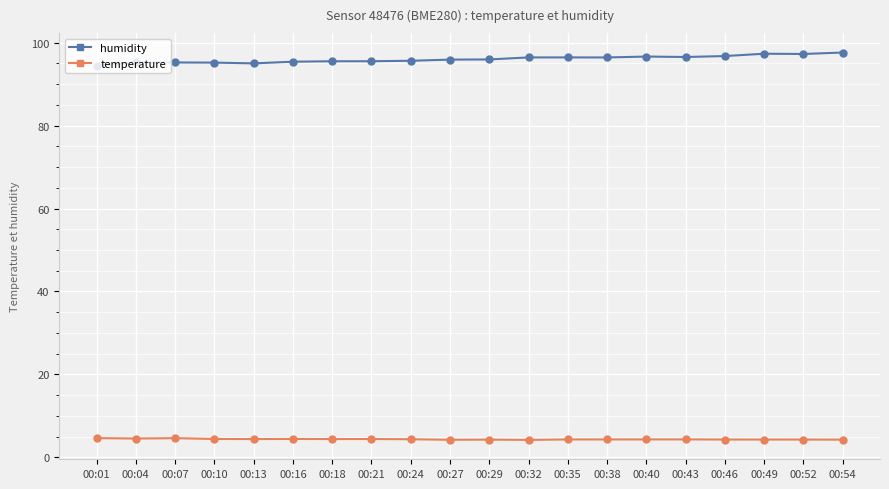

True or false: humidity and temperature cross at least once.

False